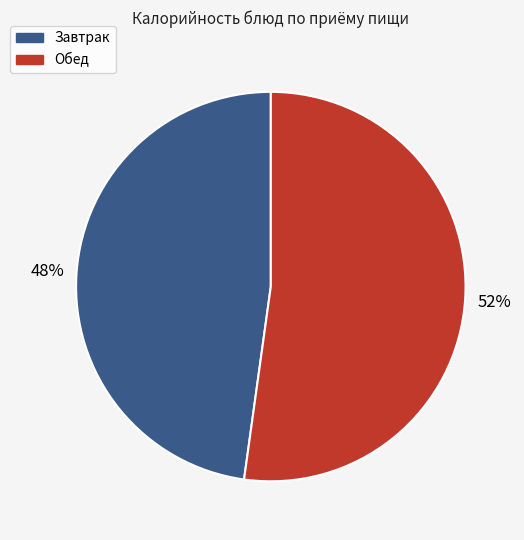

True or false: Обед accounts for 52% of the total.

True